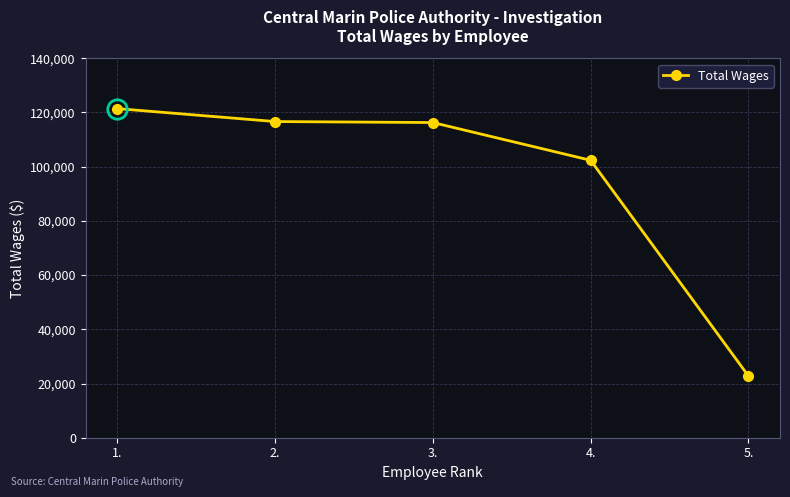

Where does the data first go above 116283?

1.